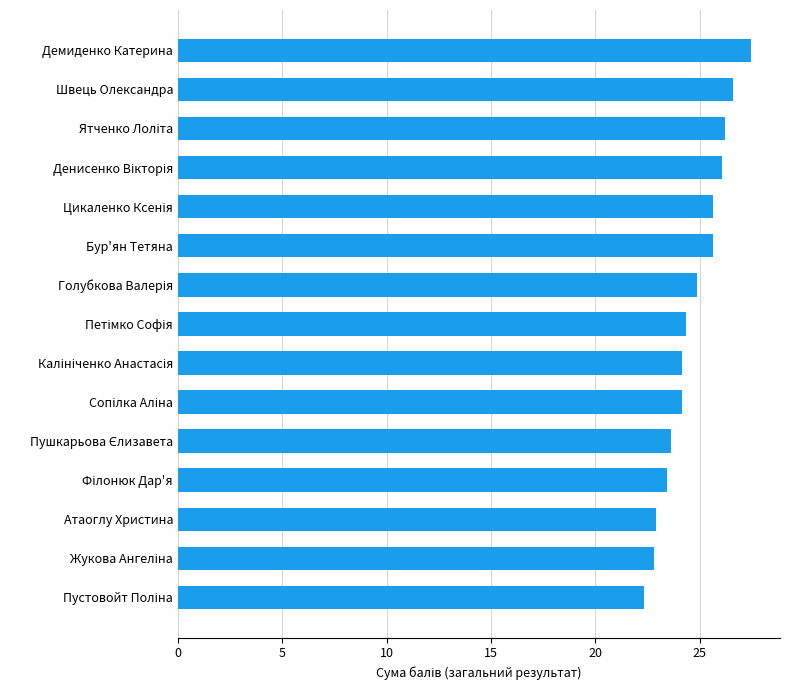

The chart shows a value of 22.9 at Атаоглу Христина. True or false?

True